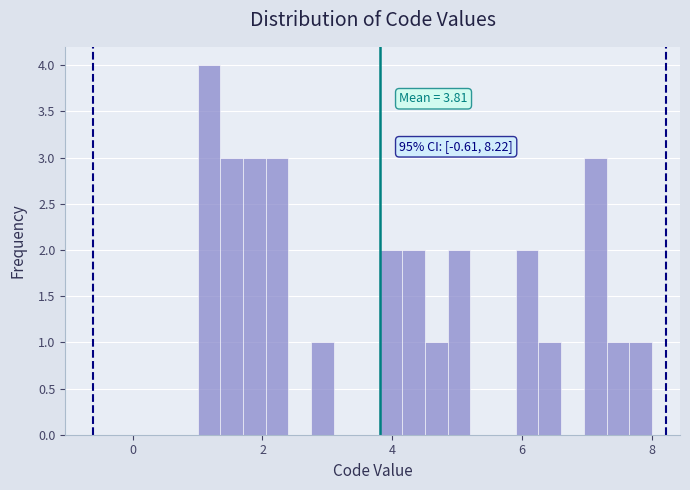

Around what value on the x-axis is the tallest bar? Give the approximate position of its centre, as read against the axis.

1.2